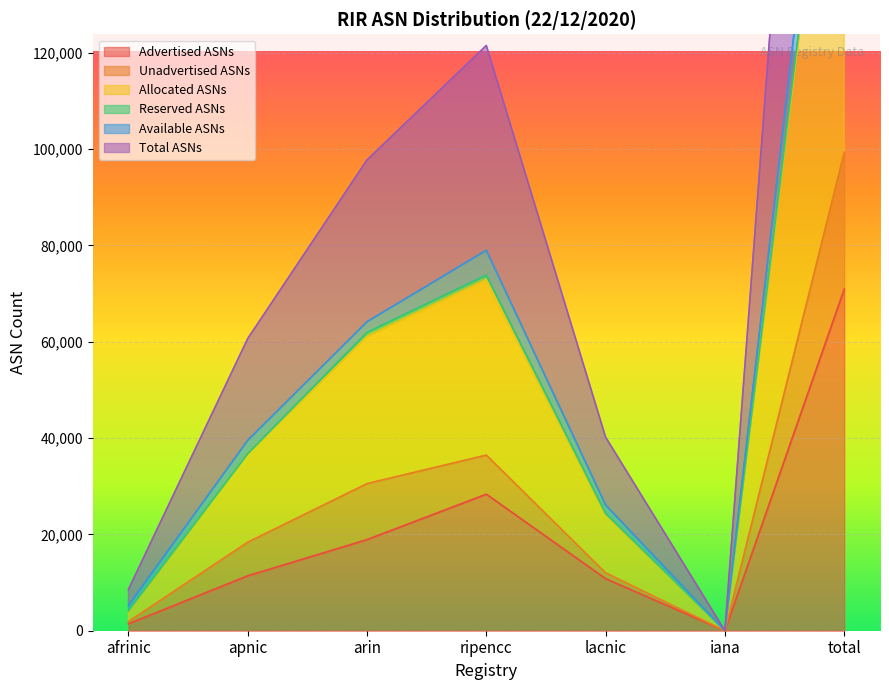

What is the label of the 1st point from the left?

afrinic